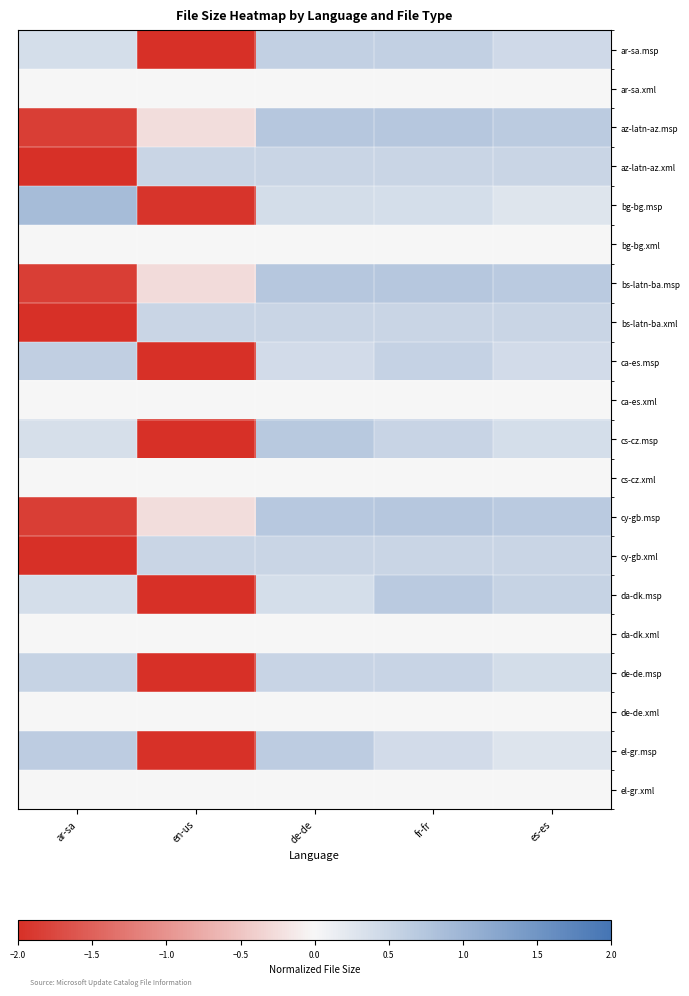

Between de-de and ar-sa, which is larger?

de-de